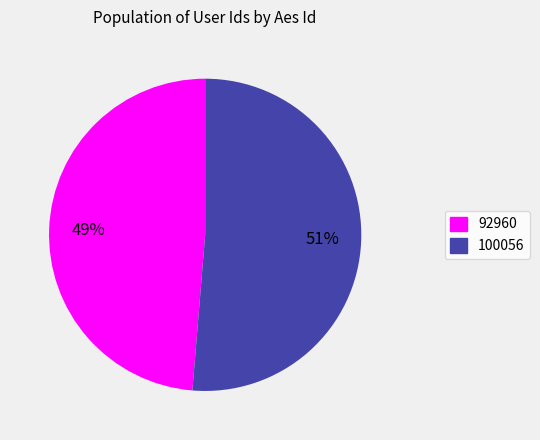

Combined, do 92960 and 100056 account for over 50%?

Yes